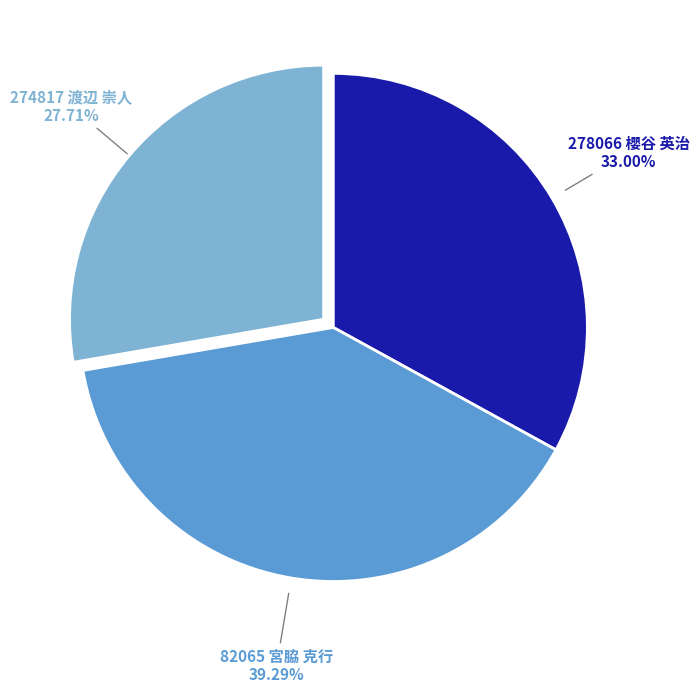

How many segments does this pie chart have?

3